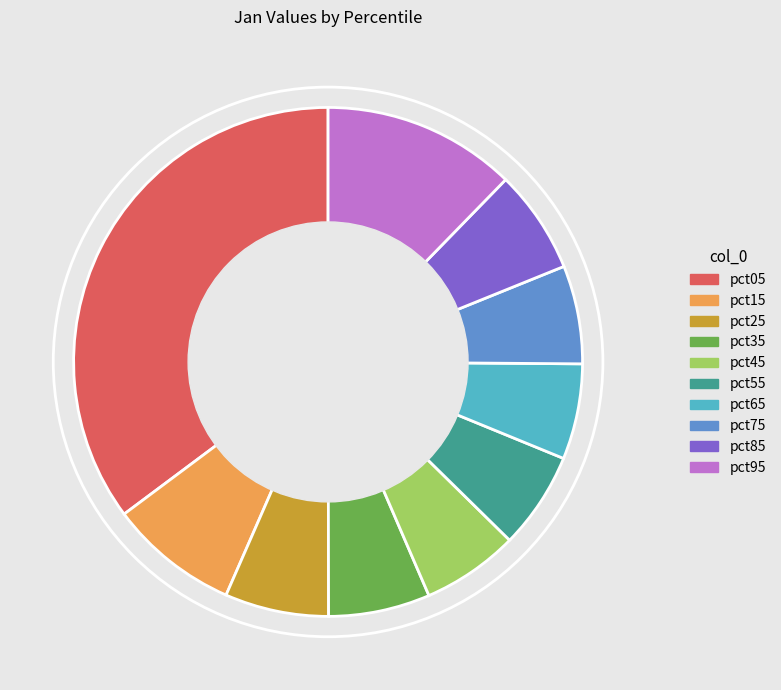

The pct85 slice represents 19% of the pie. True or false?

False